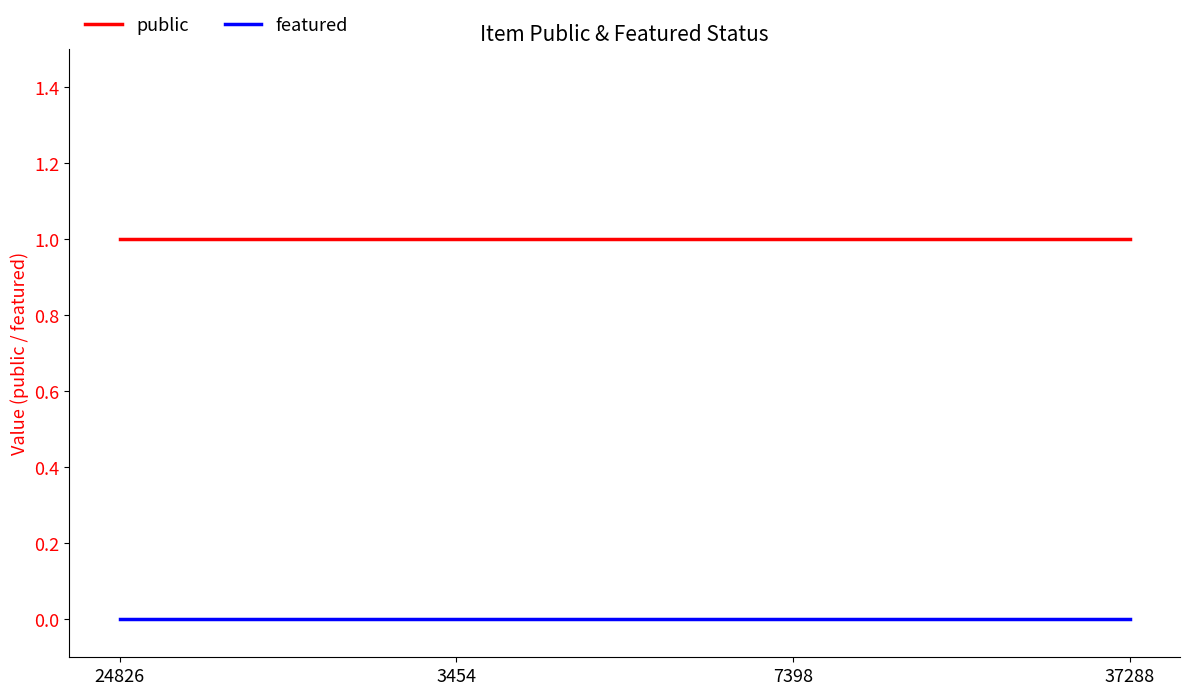

True or false: public has a value of 1 at 3454.

True